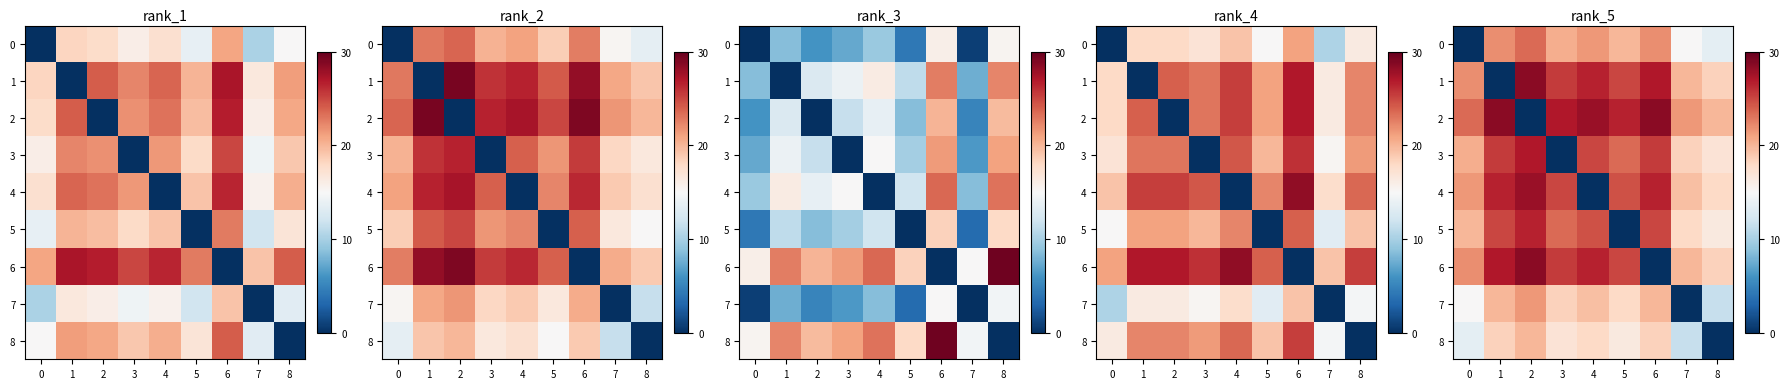

What is the spread (max minus min) of values at 5?

26.5